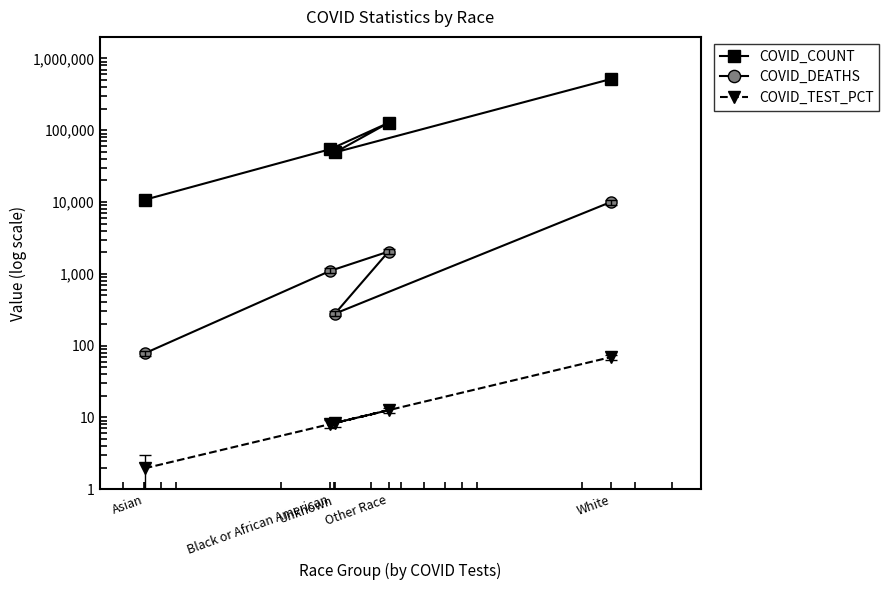

Between Asian and Unknown, which is larger?

Unknown